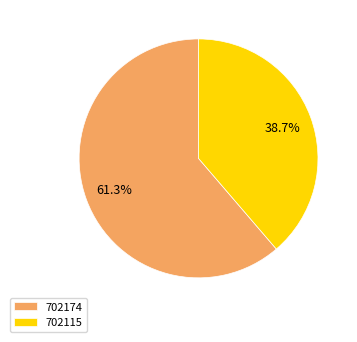

What is the total percentage of 702174 and 702115?

100.0%